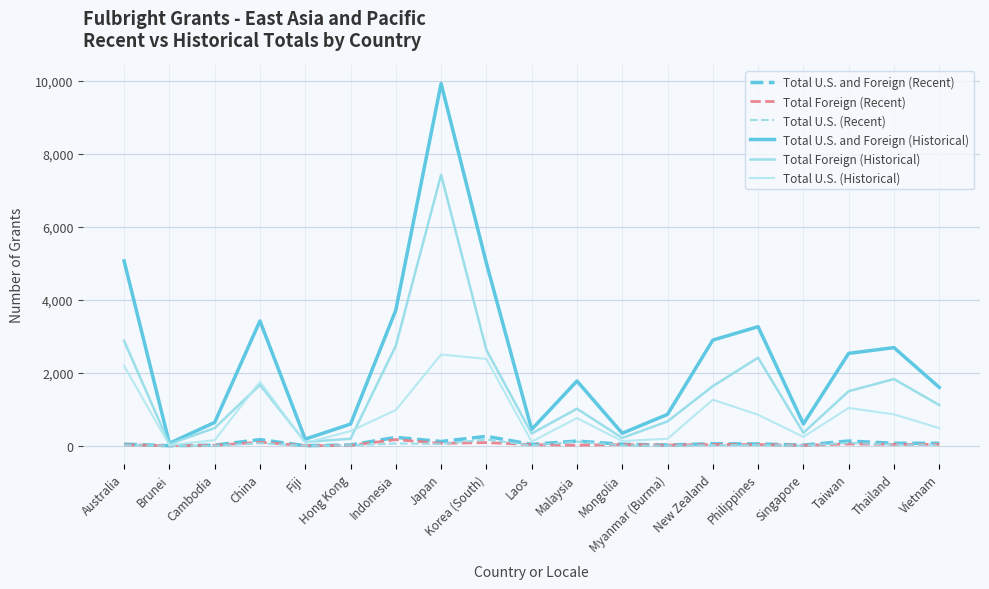

At which category is the sum across all series the highest?

Japan